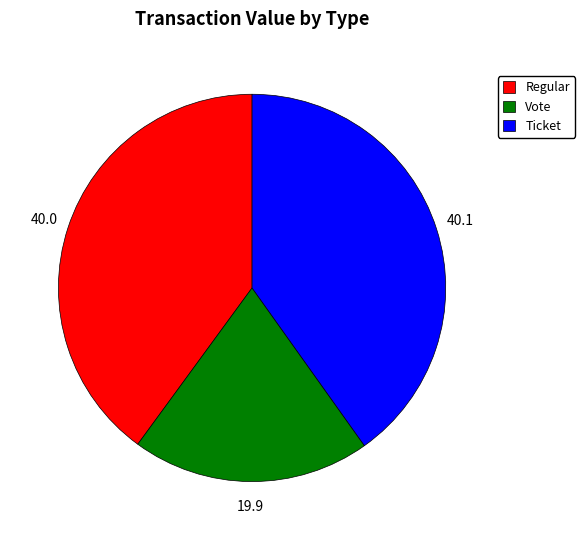

What is the smallest slice in the pie chart?

Vote